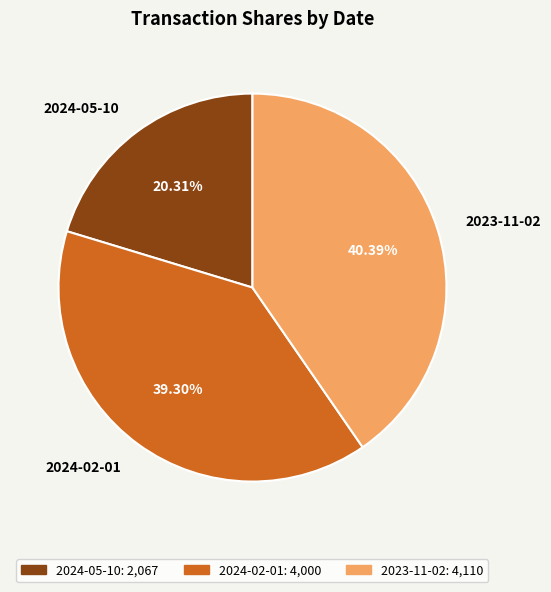

True or false: 2024-02-01 accounts for 29% of the total.

False